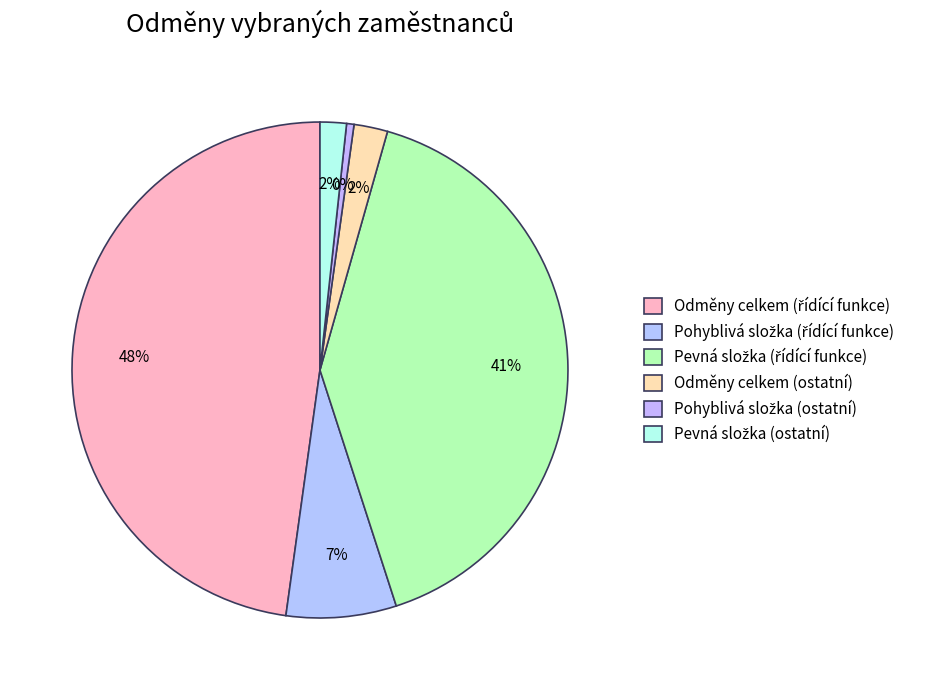

True or false: Pohyblivá složka (řídící funkce) accounts for 7% of the total.

True